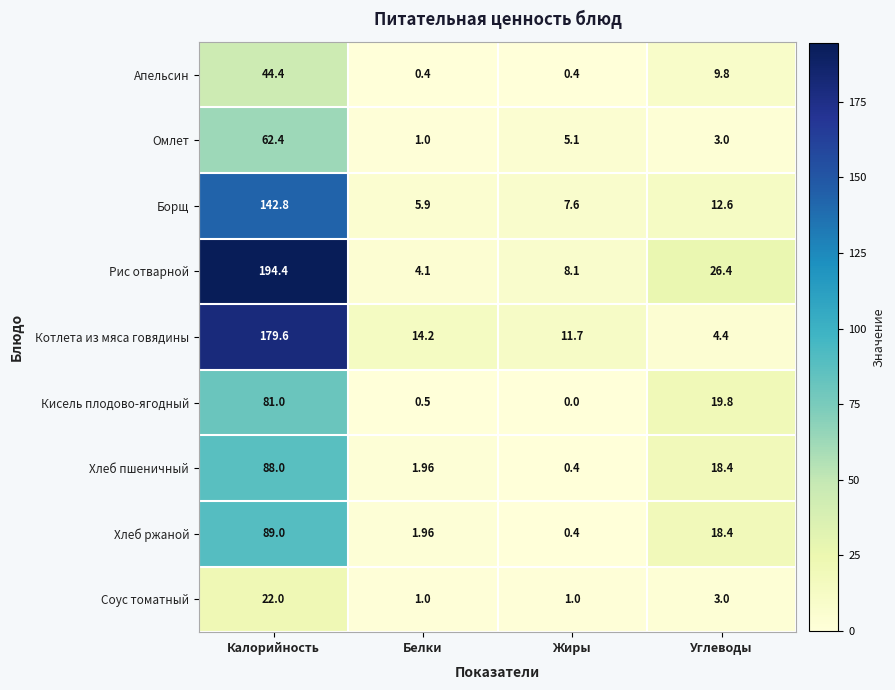

Rank the categories by Кисель плодово-ягодный value from highest to lowest.

Калорийность, Углеводы, Белки, Жиры